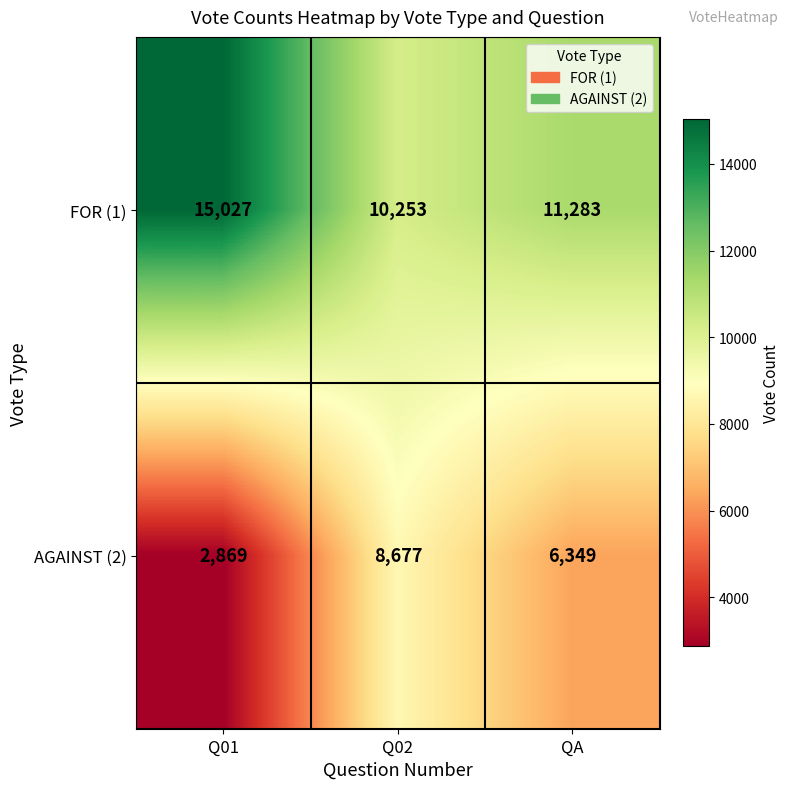

At which category does the chart reach its minimum across all series?

Q01